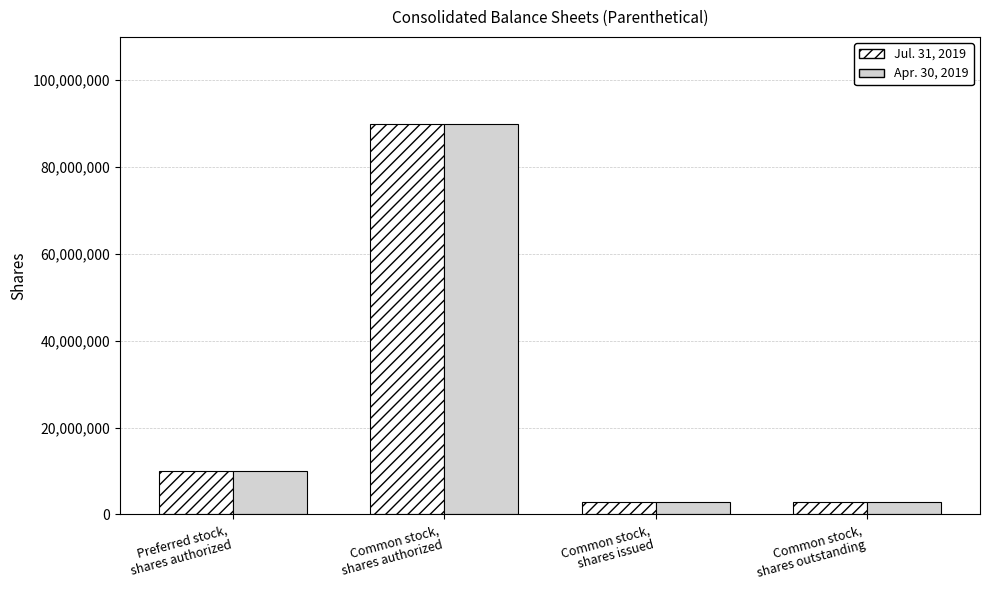

What is the minimum value shown in the chart?

2790000